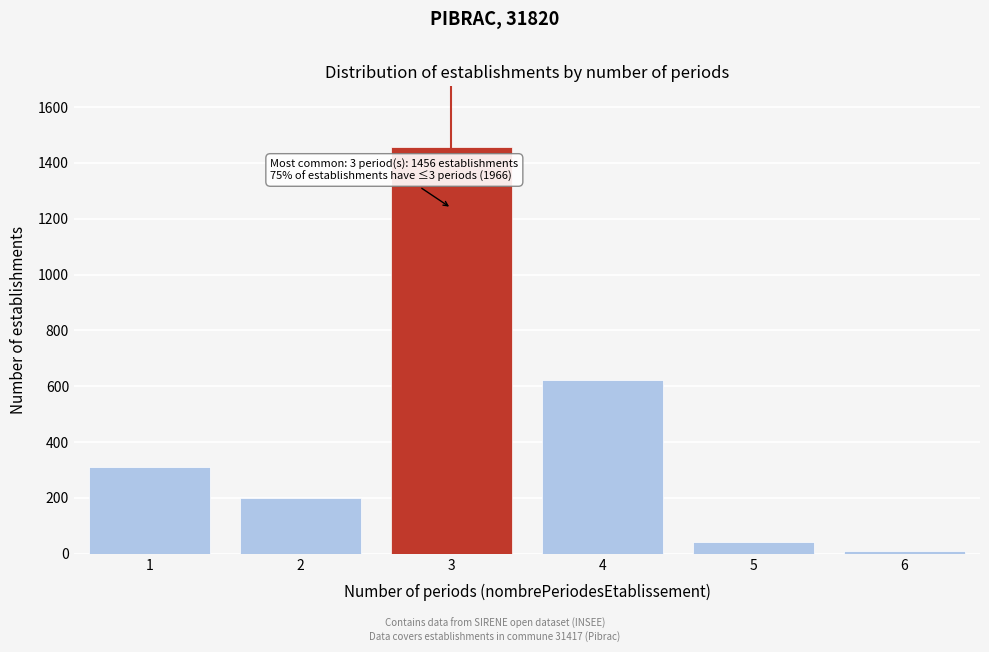

Reading left to right, what are all the values shown in this chart?

1=312	2=198	3=1456	4=621	5=42	6=8